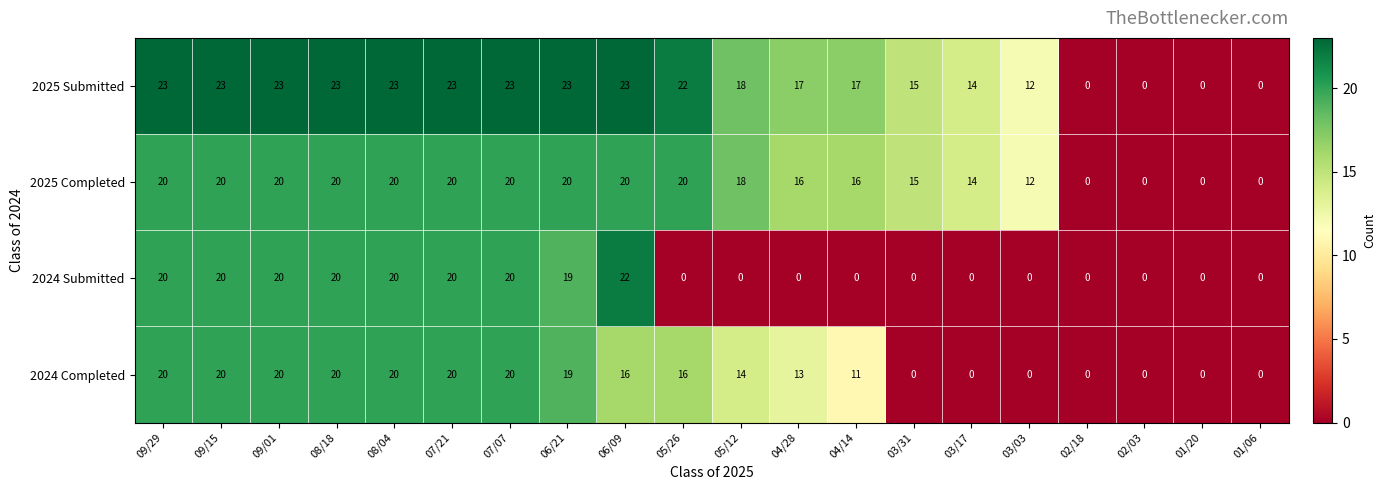

Which series has the largest range (max minus min)?

2025 Submitted